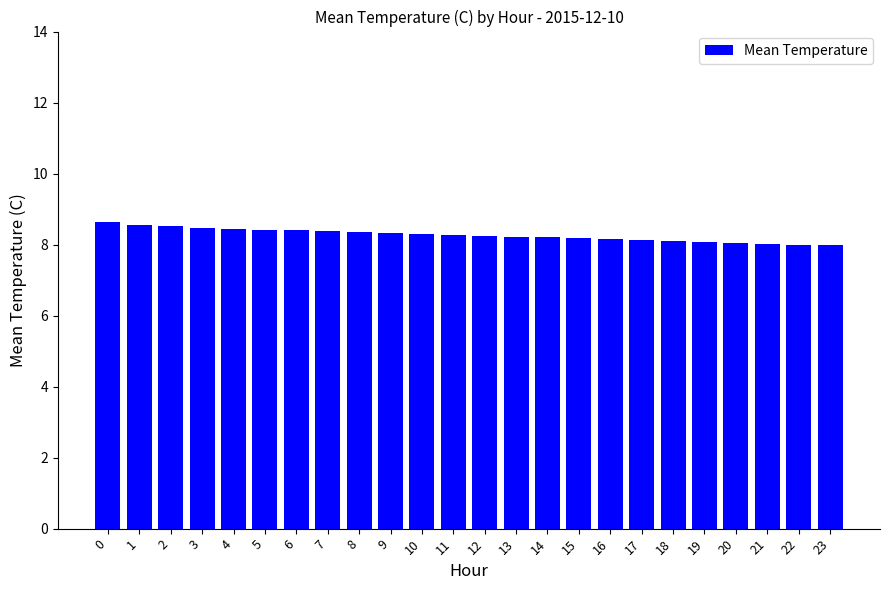

How many bars are there in total?

24